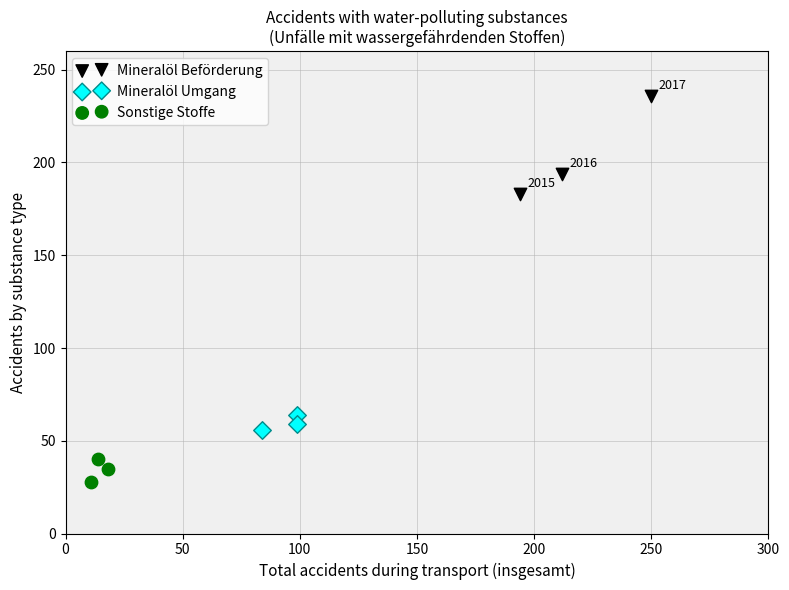

Which series reaches the minimum Y coordinate?

Sonstige Stoffe